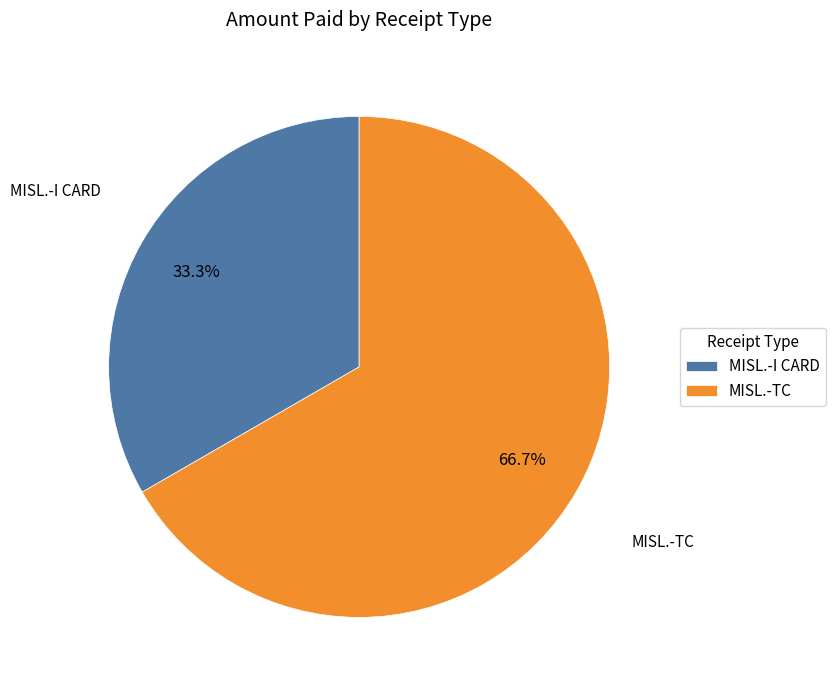

What is the smallest slice in the pie chart?

MISL.-I CARD